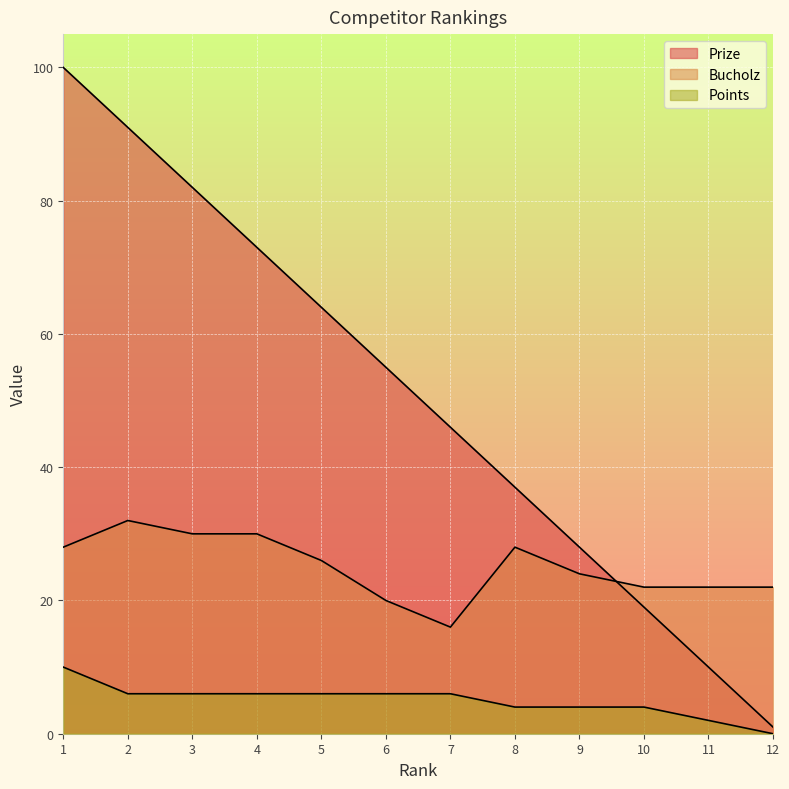

Rank the series by their average value, from lowest to highest.

Points, Bucholz, Prize